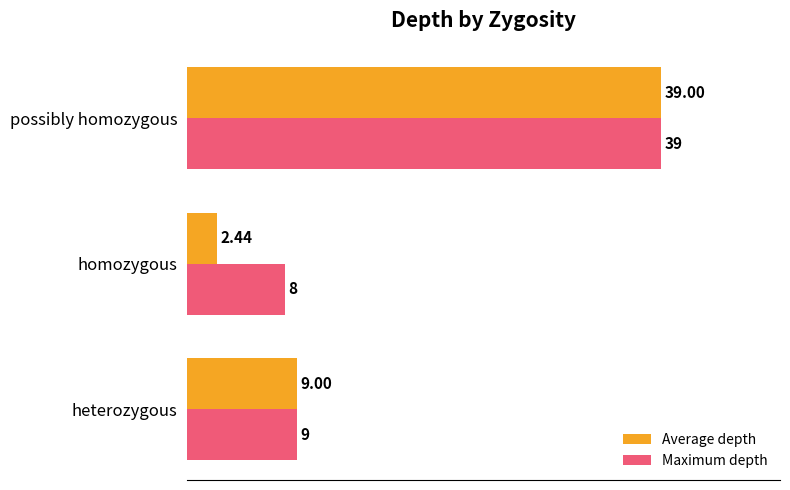

What is the difference between the maximum and second lowest values in the Average depth series?

30.0